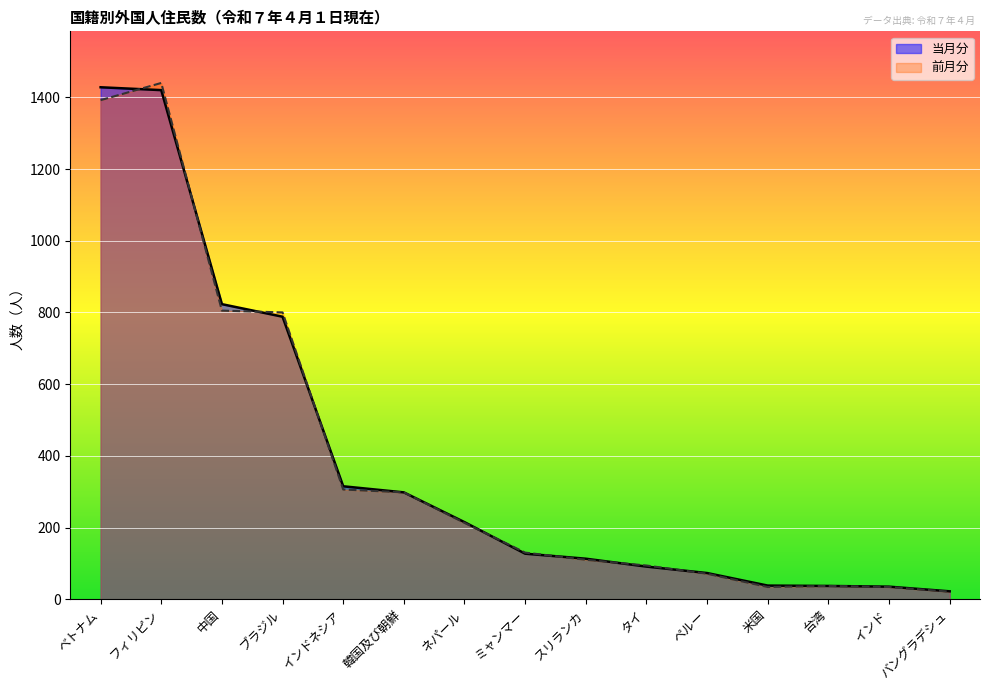

How many interior local peaks does the 前月分 series have?

2